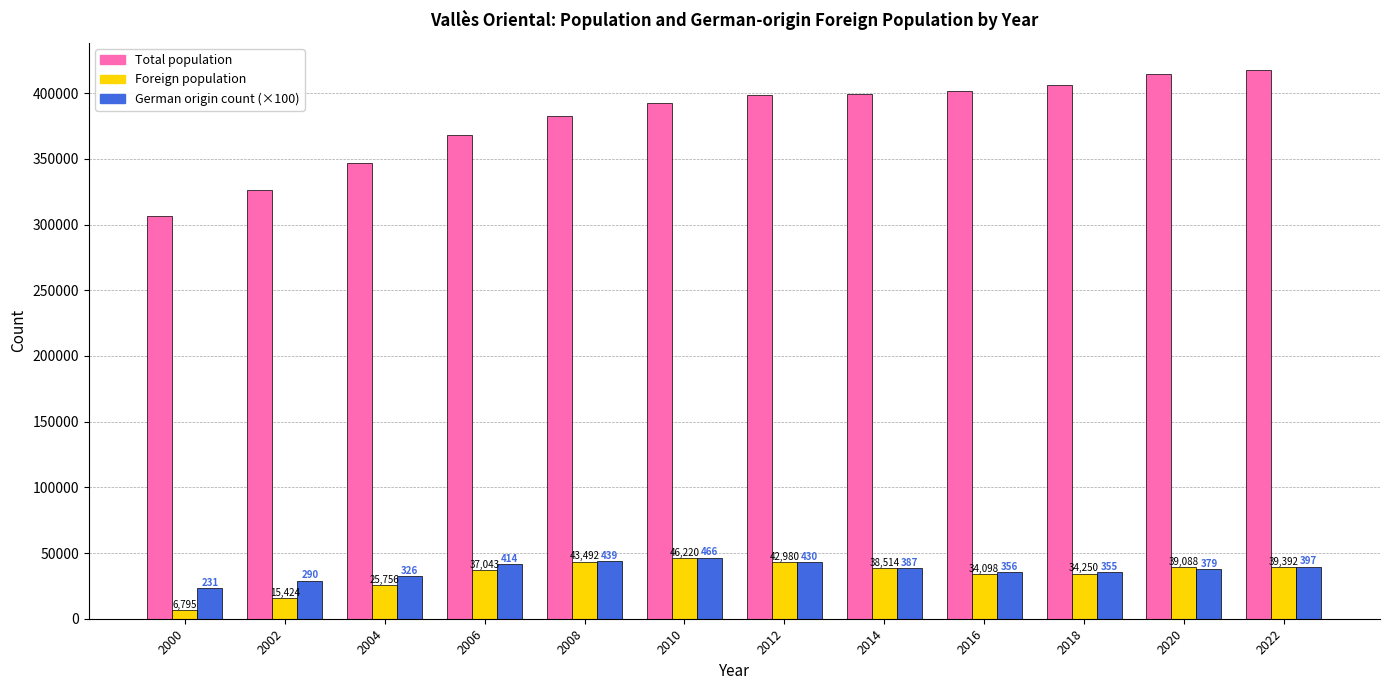

What is the value of the Total population bar at the 2nd from the left?

326562